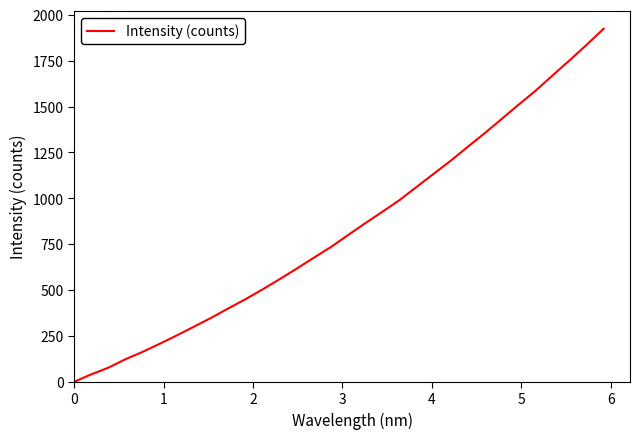

What is the greatest value displayed?

1923.5